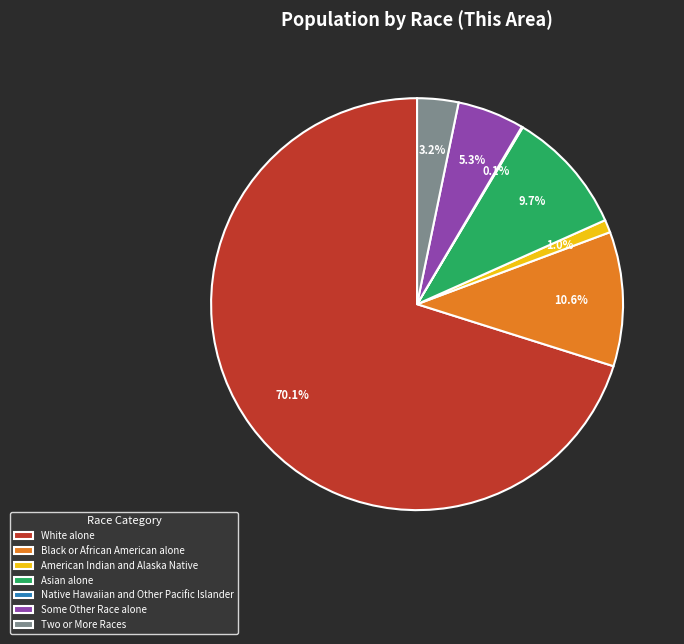

Which slice is the largest?

White alone